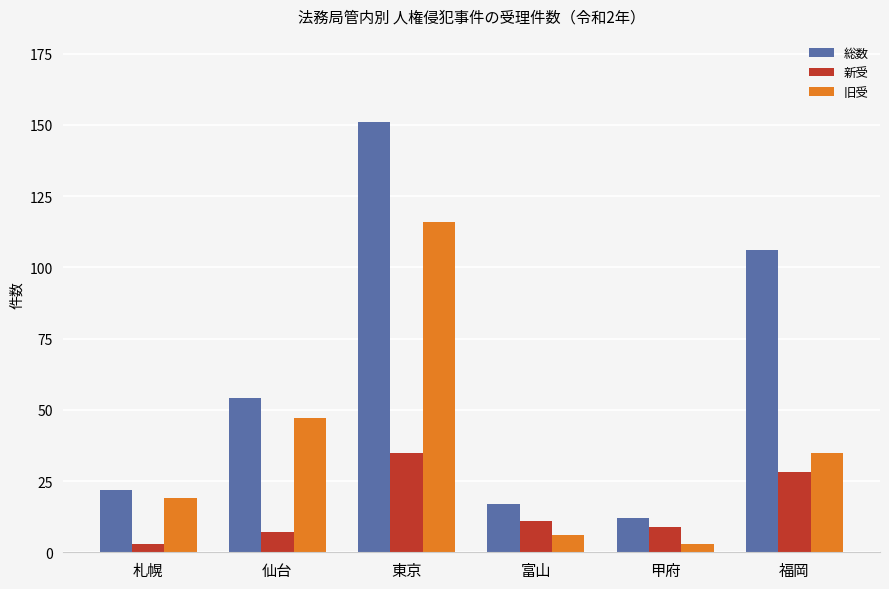

Is the value of 新受 at 福岡 greater than the value of 総数 at 札幌?

Yes